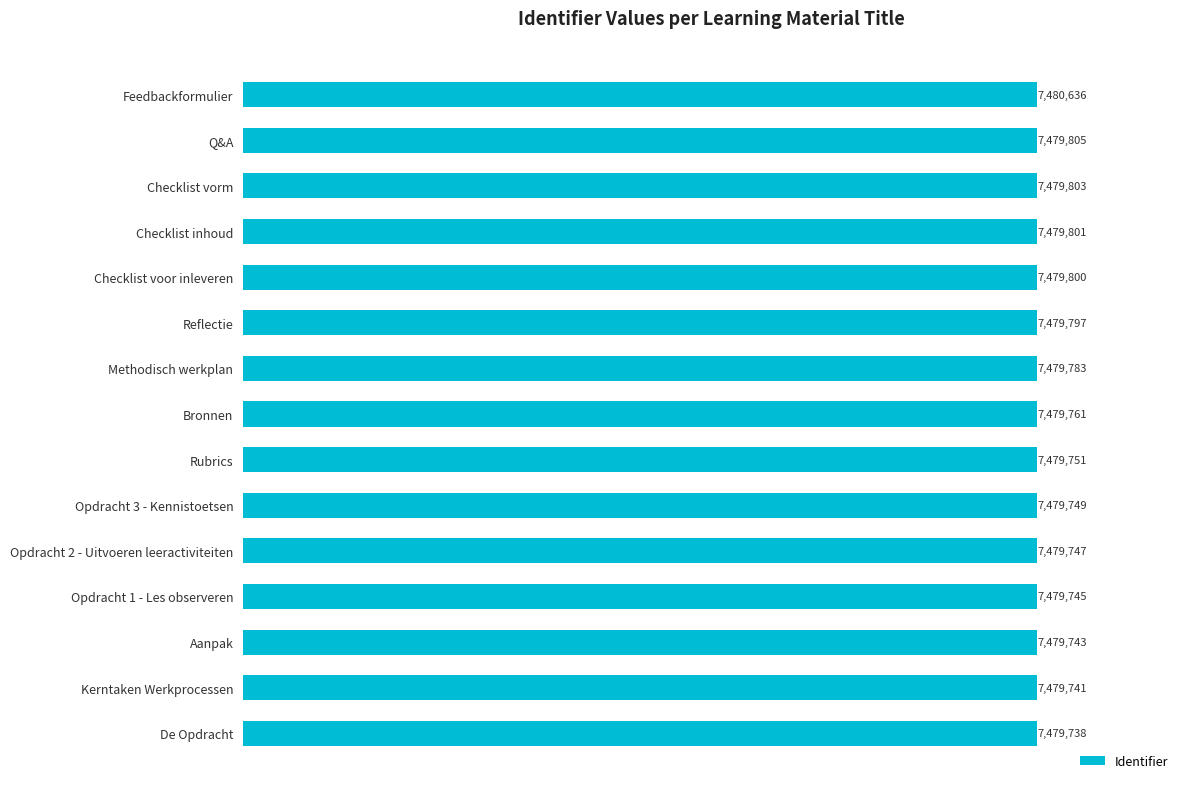

What is the maximum value shown in the chart?

7480636